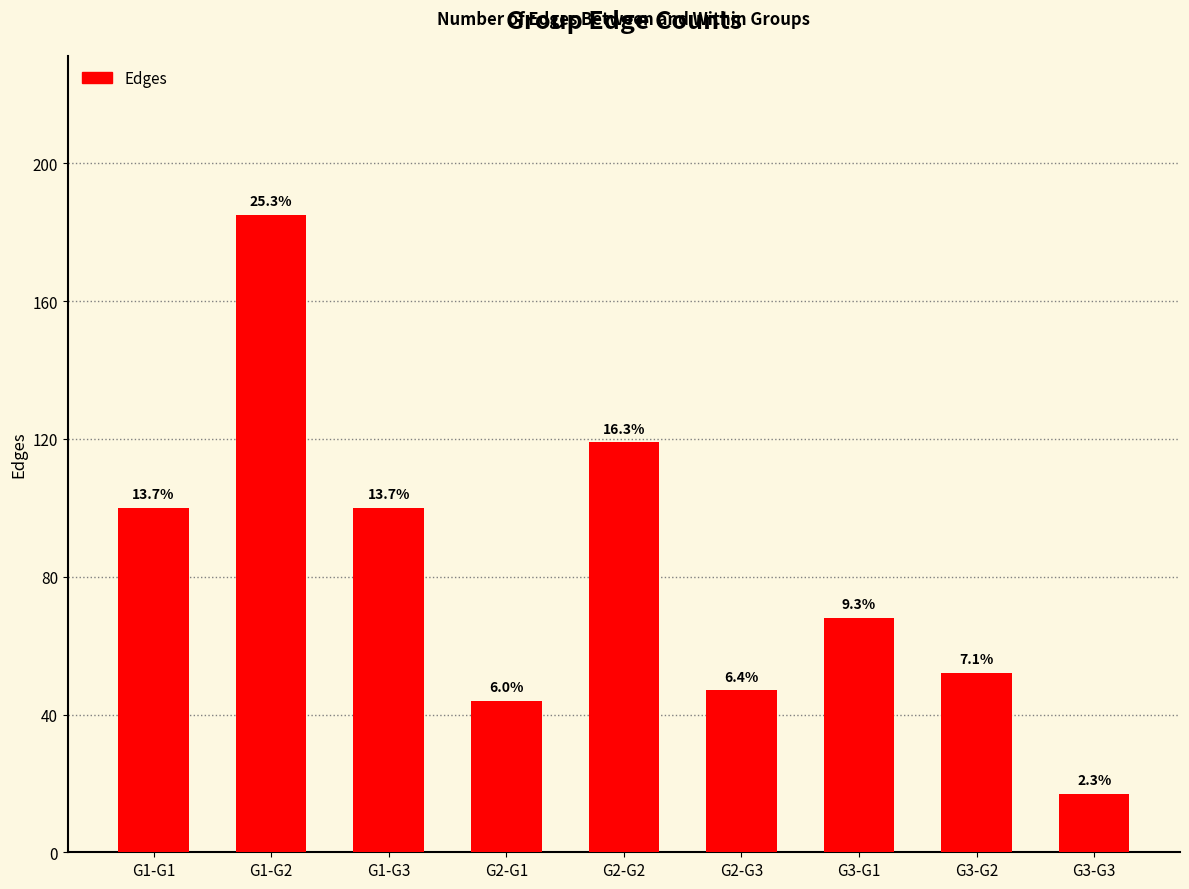

Which label corresponds to the smallest value in the chart?

G3-G3